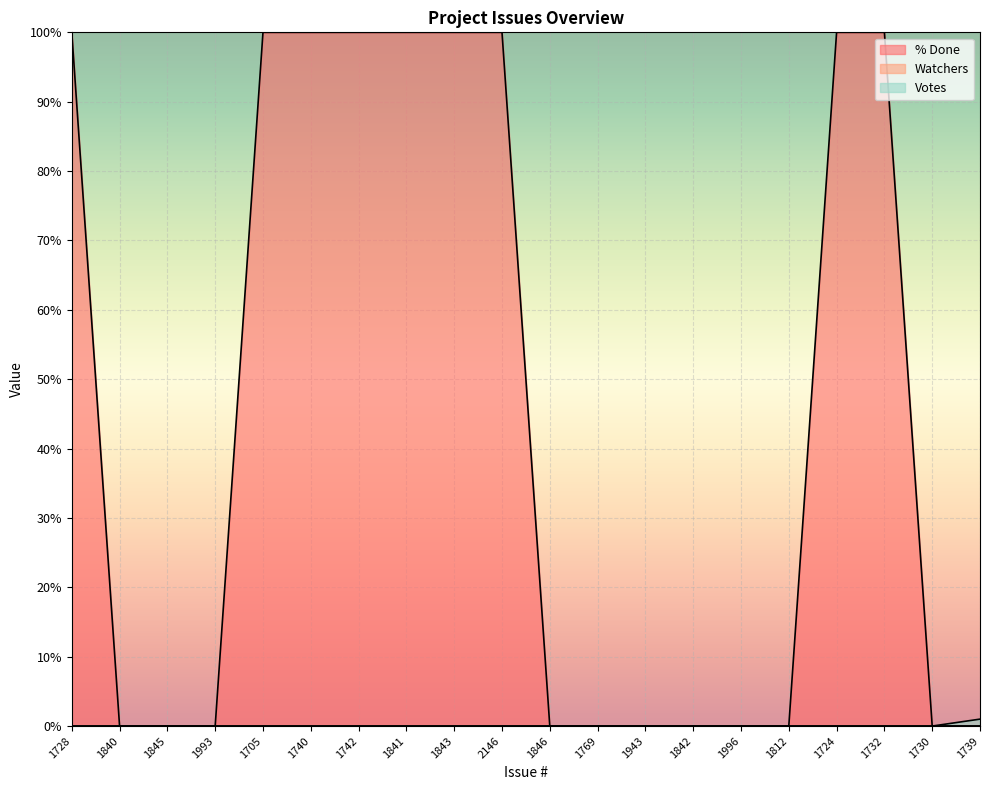

At which label is Votes closest to 0?

1728